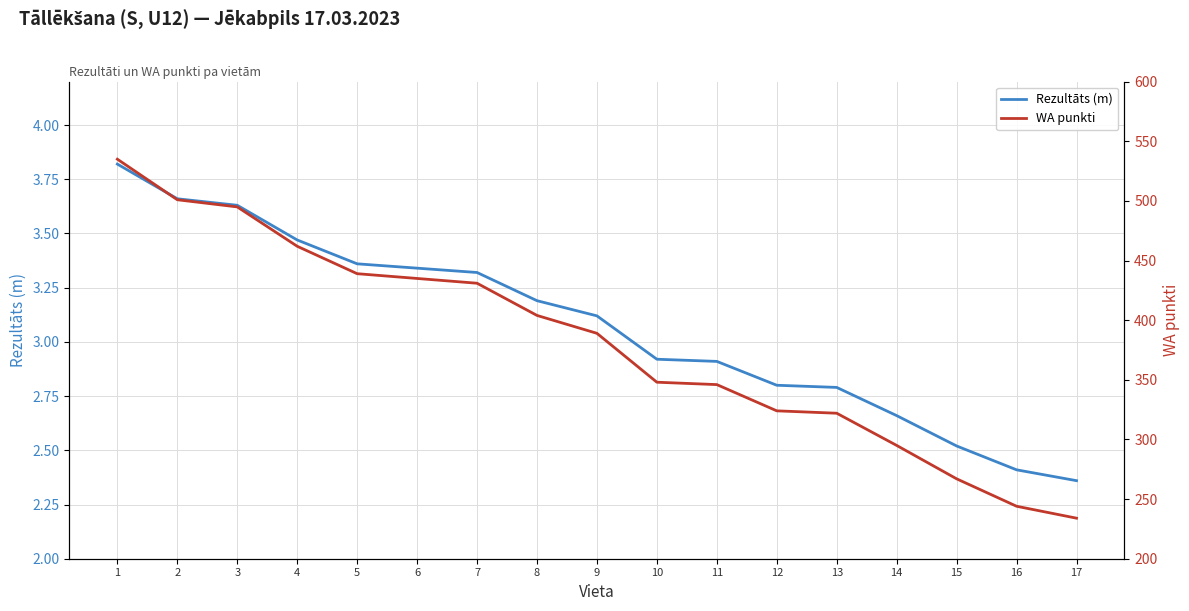

What is the value of the WA punkti point at the 10th from the left?

348.0